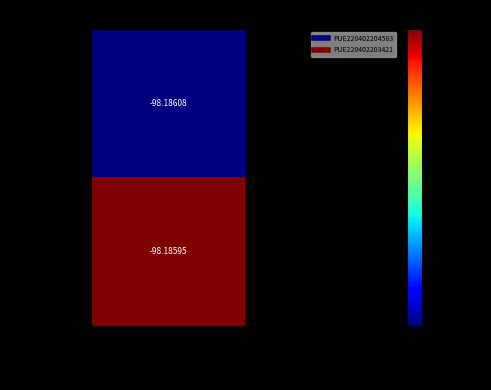

How many categories are shown in the chart?

2